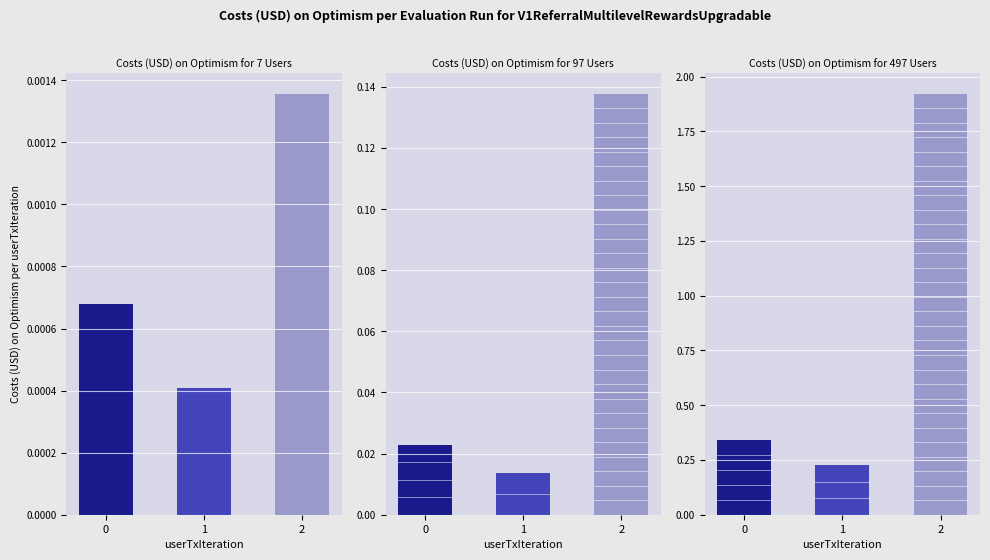

How many groups of bars are there?

3